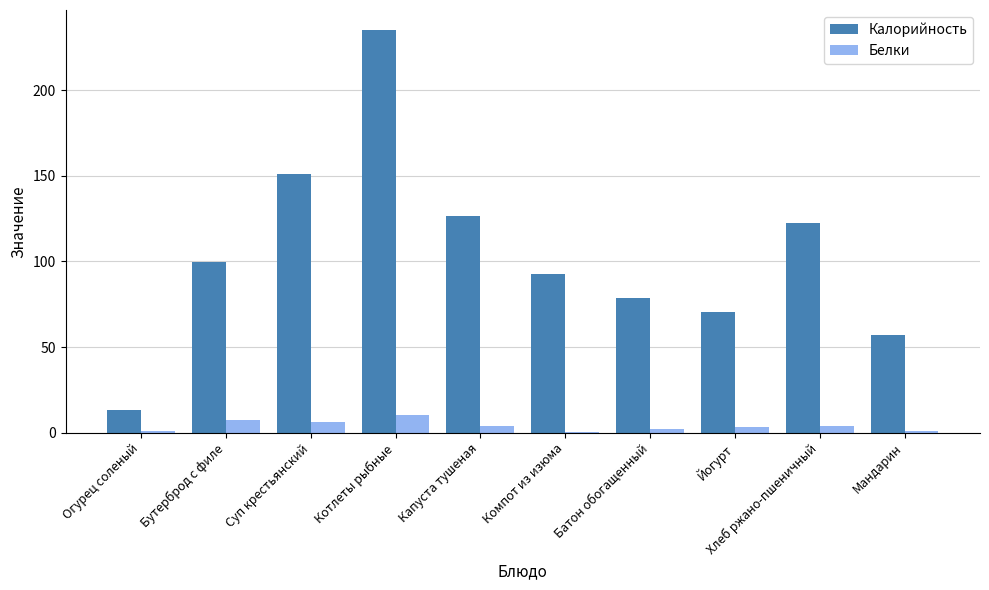

How many series are shown in this chart?

2